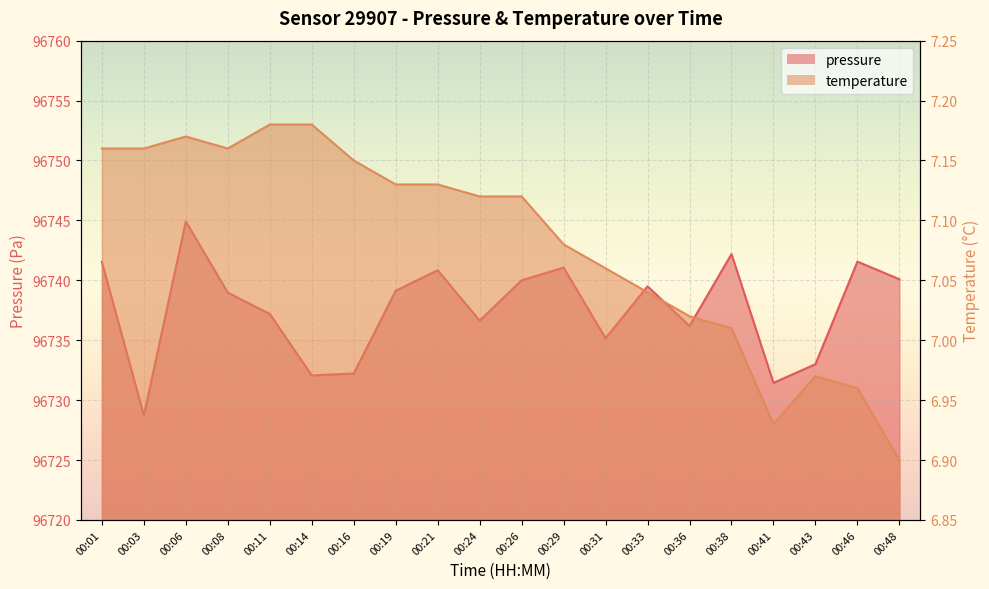

Does the chart display data point markers on the line(s)?

No